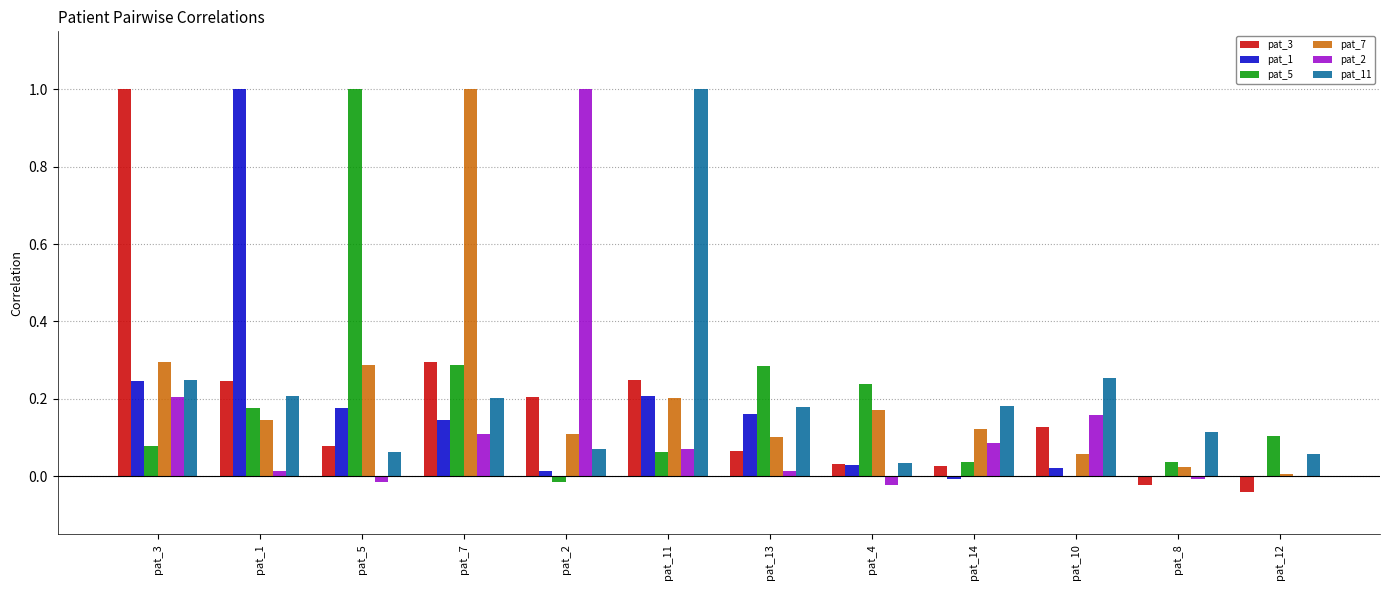

True or false: pat_7 has a value of 0.2 at pat_1.

False